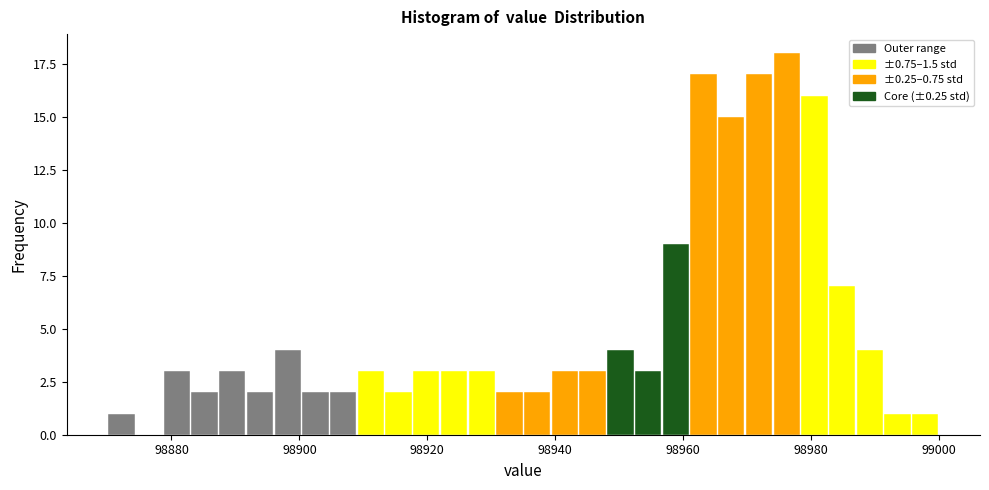

Read against the x-axis, roughly where is the centre of the tallest bar?

98976